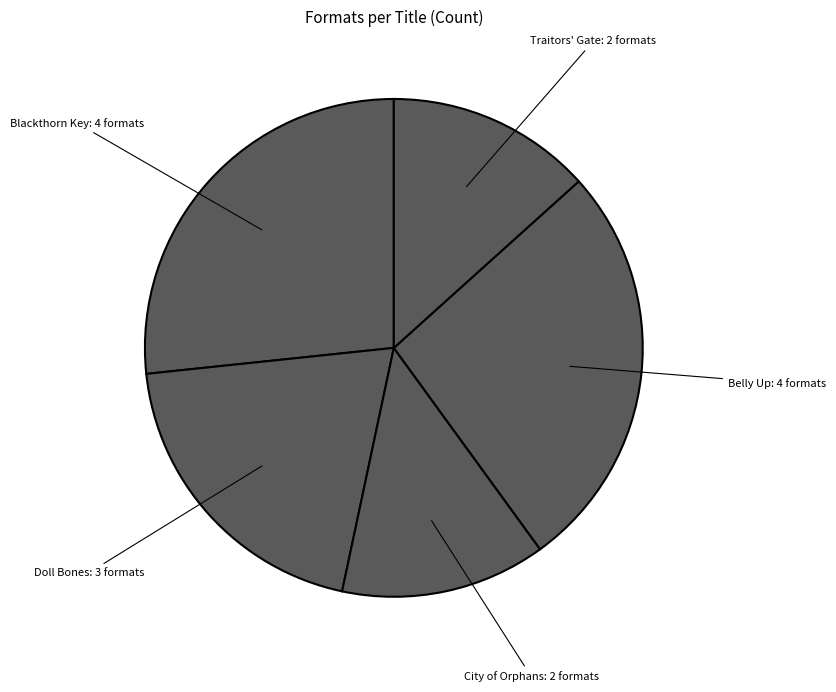

How many slices are in this pie chart?

5